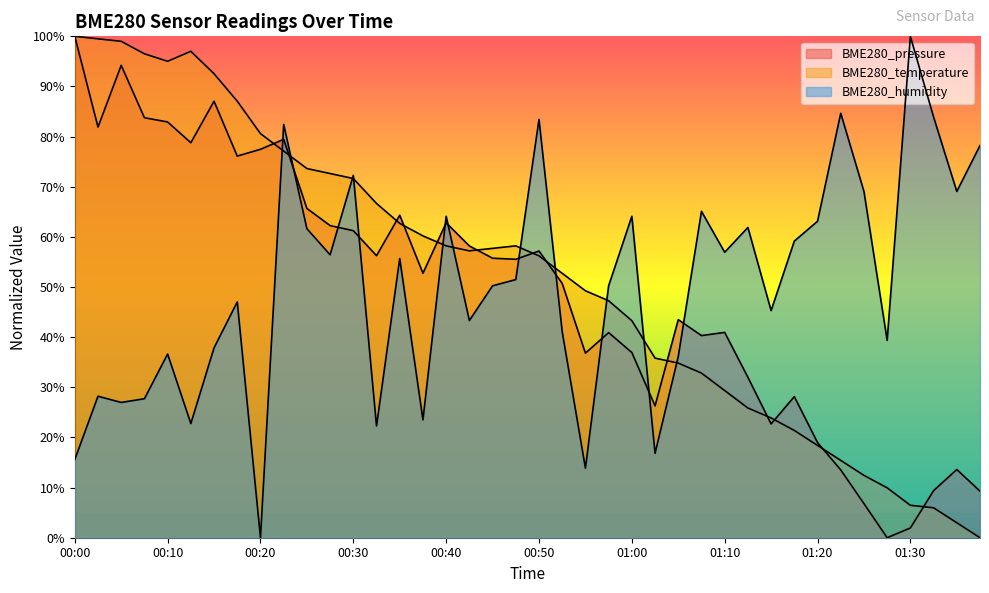

True or false: BME280_humidity has more than 1 points higher than both neighbors.

True